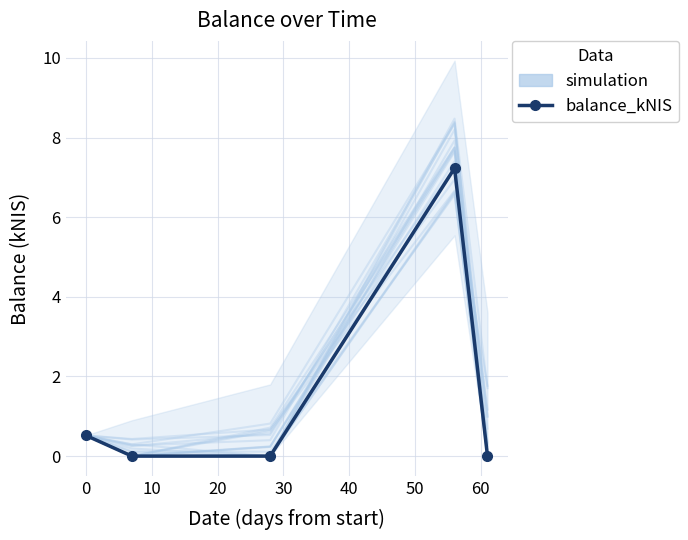

True or false: simulation has more than 2 points higher than both neighbors.

False